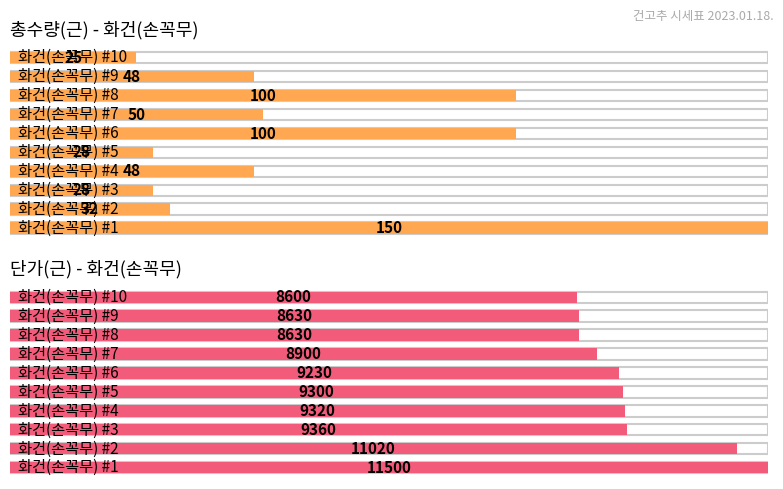

Rank the categories by 단가(근) value from lowest to highest.

9, 7, 8, 6, 5, 4, 3, 2, 1, 0